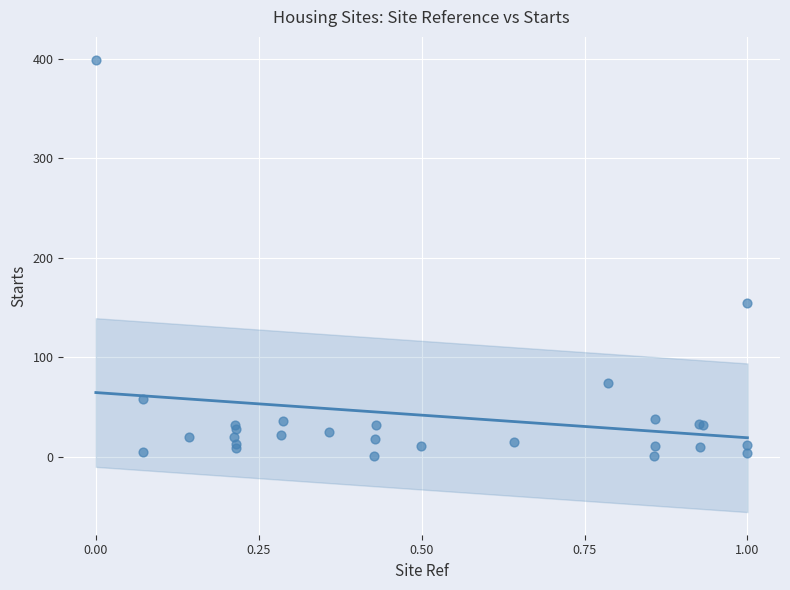

What Y value in the scatter plot is closest to 200?

154